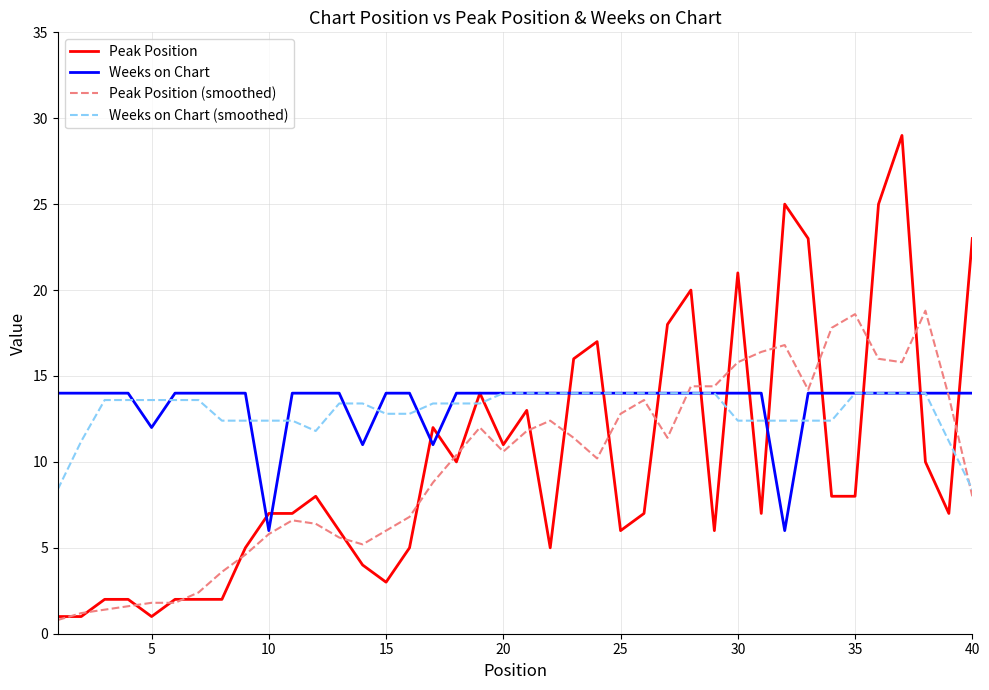

Which series has the widest spread of values?

Peak Position